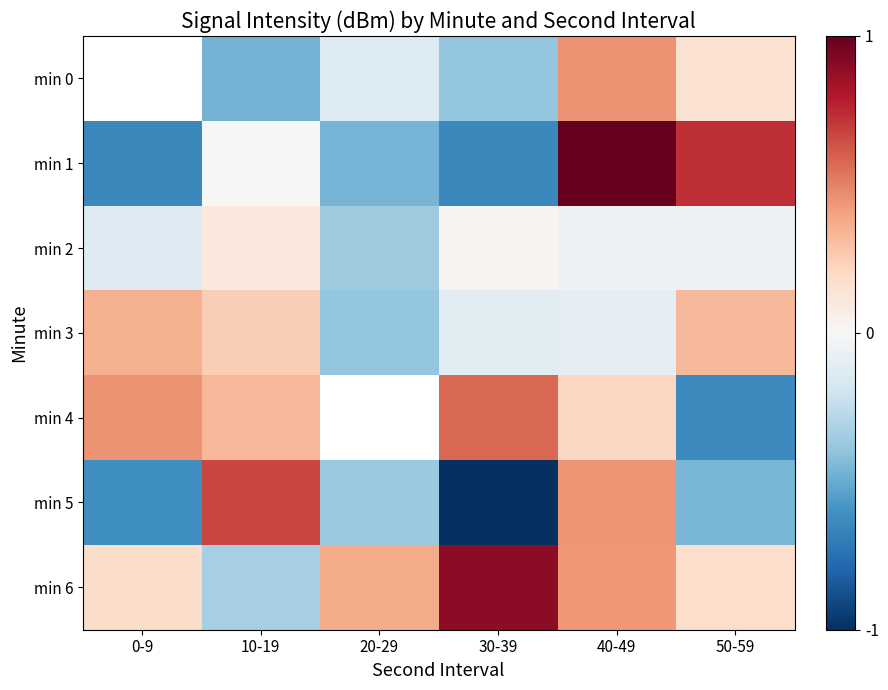

Between 50-59 and 30-39, which is larger?

50-59